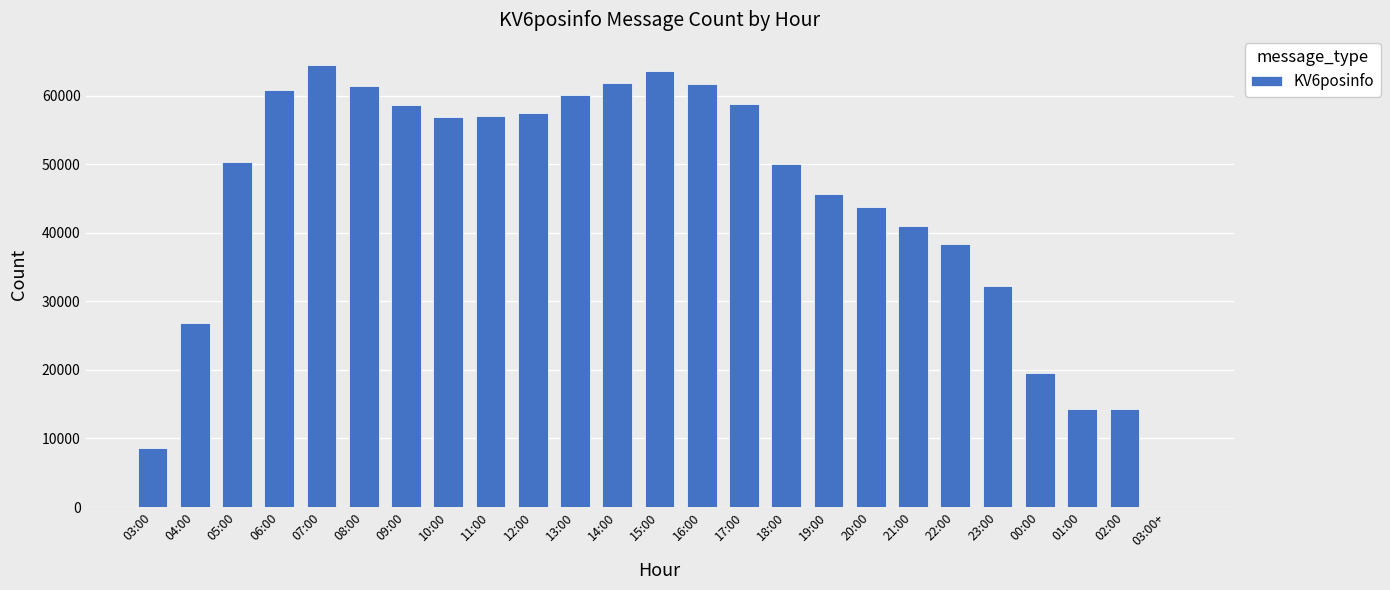

The value at 06:00 is 60781. True or false?

True